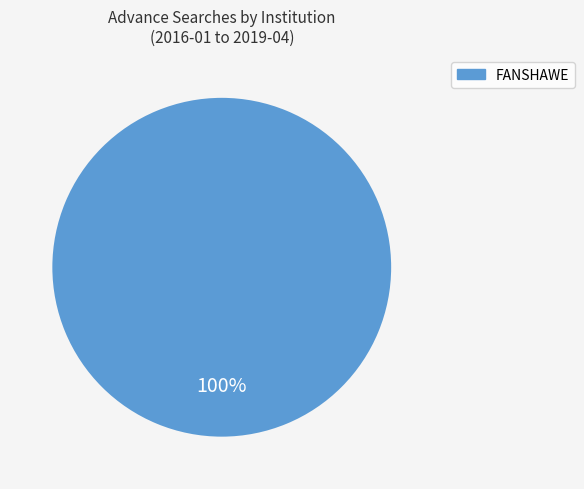

Does any single category account for the majority?

Yes